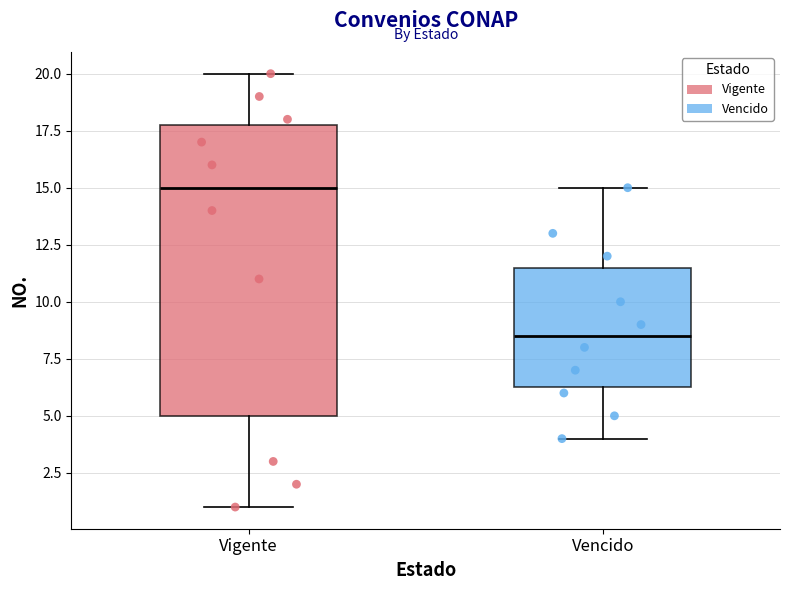

Reading left to right, read every box against the y-axis: the position of its median line, the range the box covers, and the ends of its whiskers. The values are not printed on the chart, so give them approximately, as read against the axis.

Vigente: median 15.0, box 5.0 to 18.0, whiskers 1.0 to 20.0
Vencido: median 8.5, box 6.5 to 11.5, whiskers 4.0 to 15.0